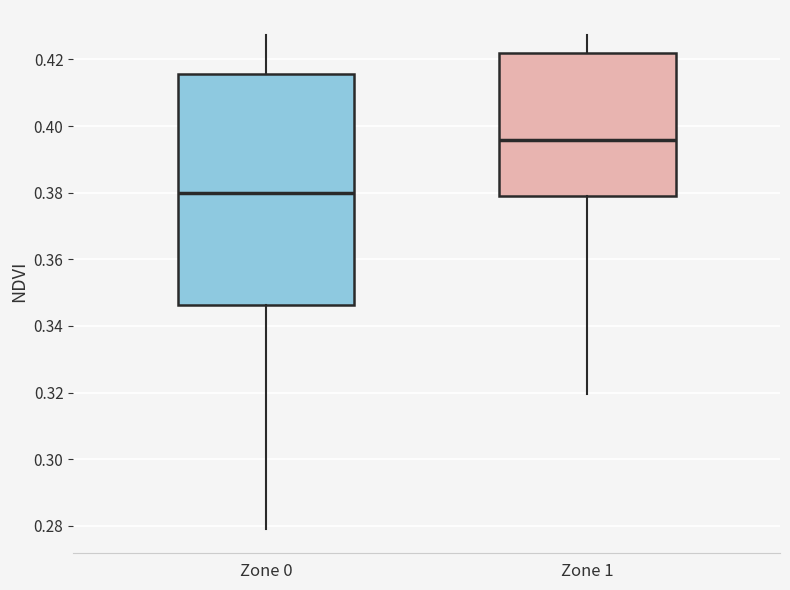

Reading left to right, transcribe this box plot: for each box, give where its median line is, the range the box spans, and where its two whiskers end, as read against the y-axis. The values are not printed on the chart, so give them approximately, as read against the axis.

Zone 0: median 0.380, box 0.346 to 0.416, whiskers 0.280 to 0.428
Zone 1: median 0.396, box 0.380 to 0.422, whiskers 0.320 to 0.428